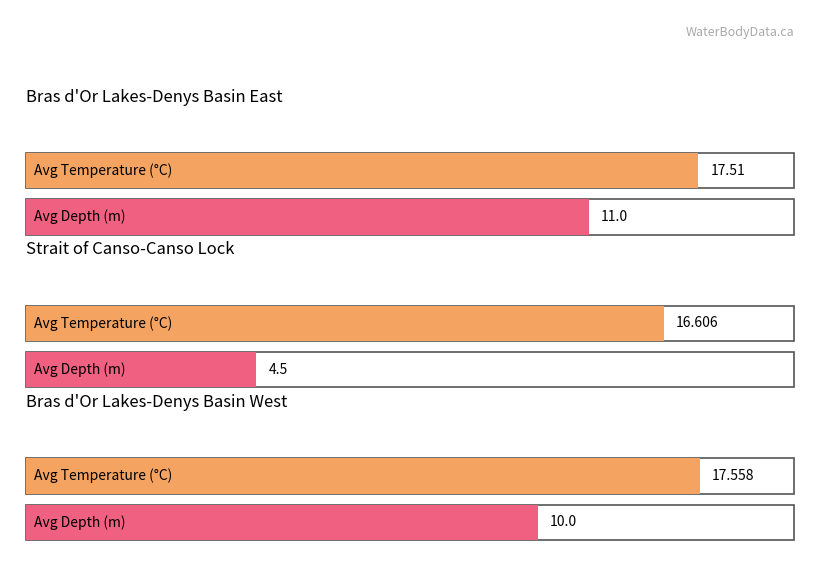

Reading left to right, list all the values displayed in this chart.

Average Temperature (°C): 17.5	16.6	17.6
Average Depth (m): 11.0	4.5	10.0